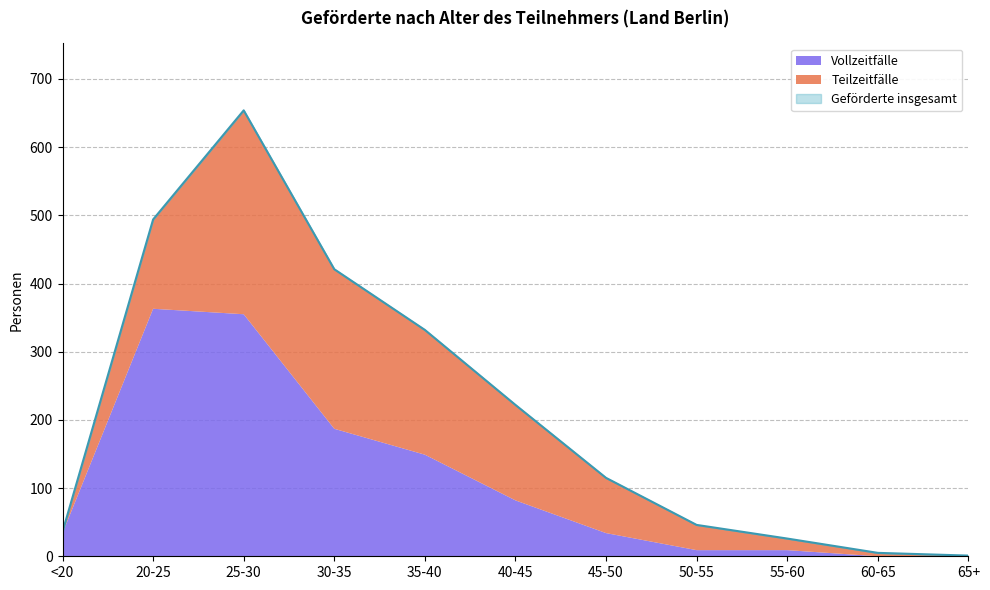

At which label is Teilzeitfälle closest to 150?

40-45